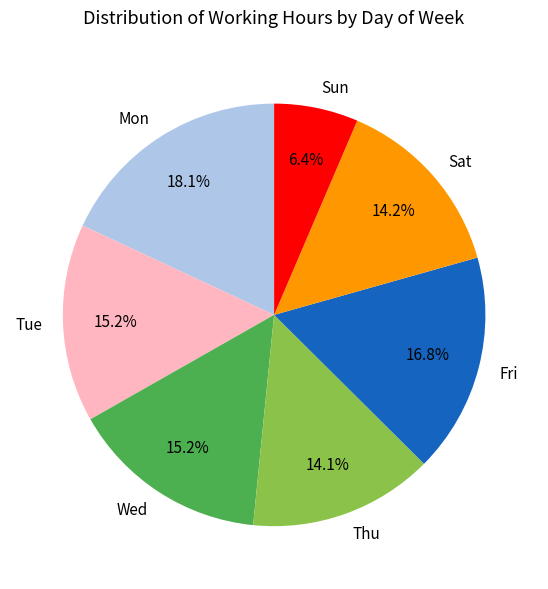

Which category has the smallest portion of the pie?

Sun